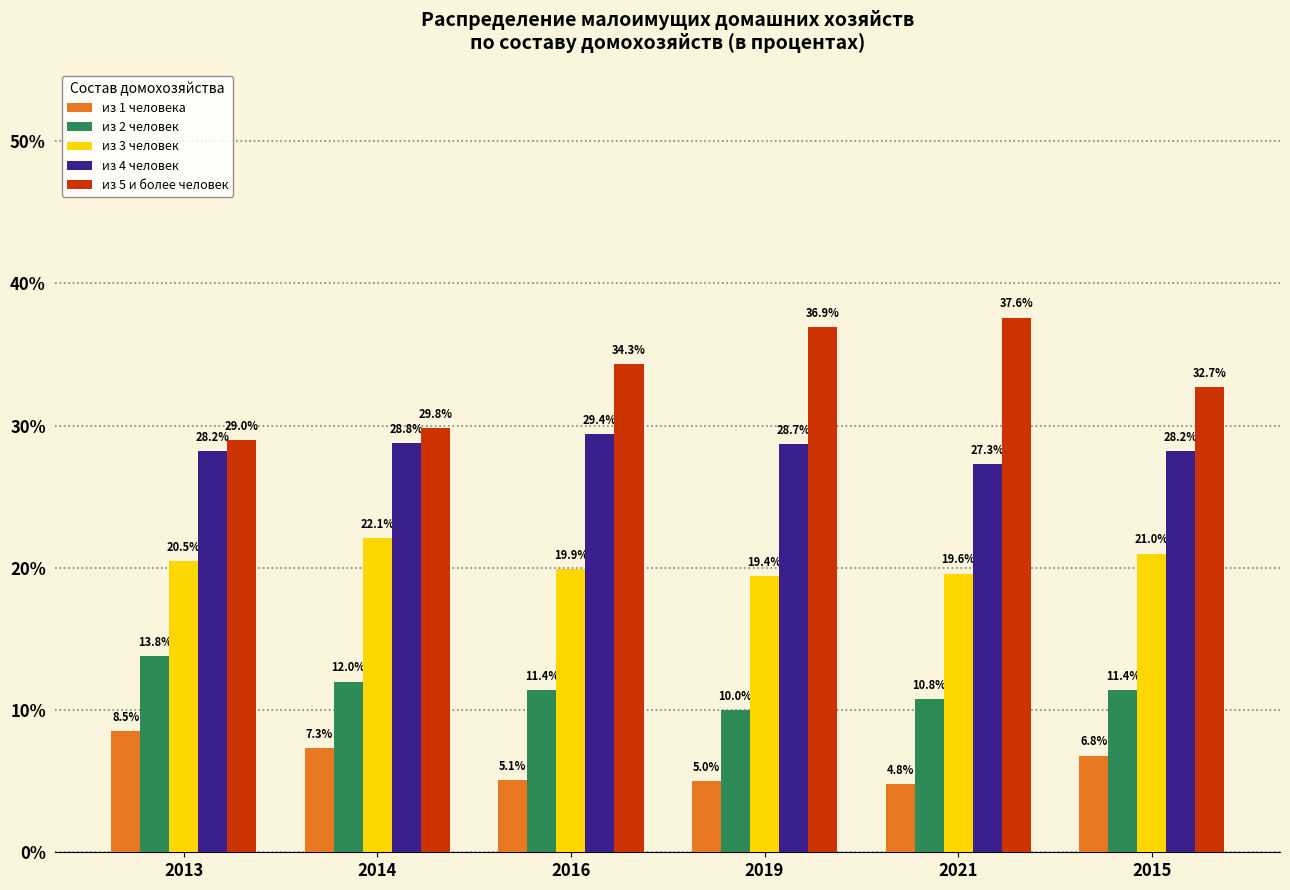

What is the spread (max minus min) of values at 2015?

25.9